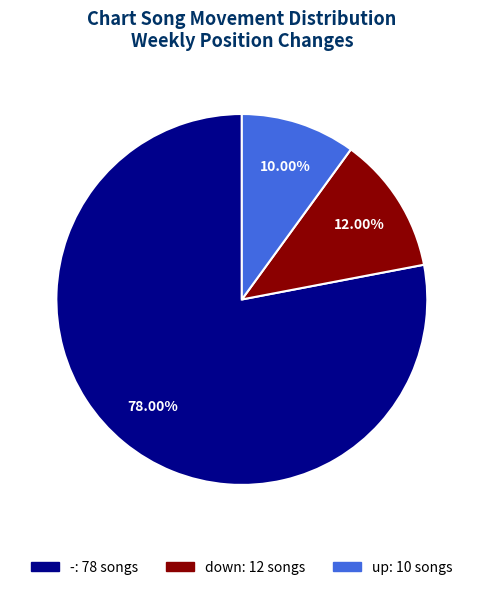

To the nearest percent, what is the combined percentage of down and -?

90%